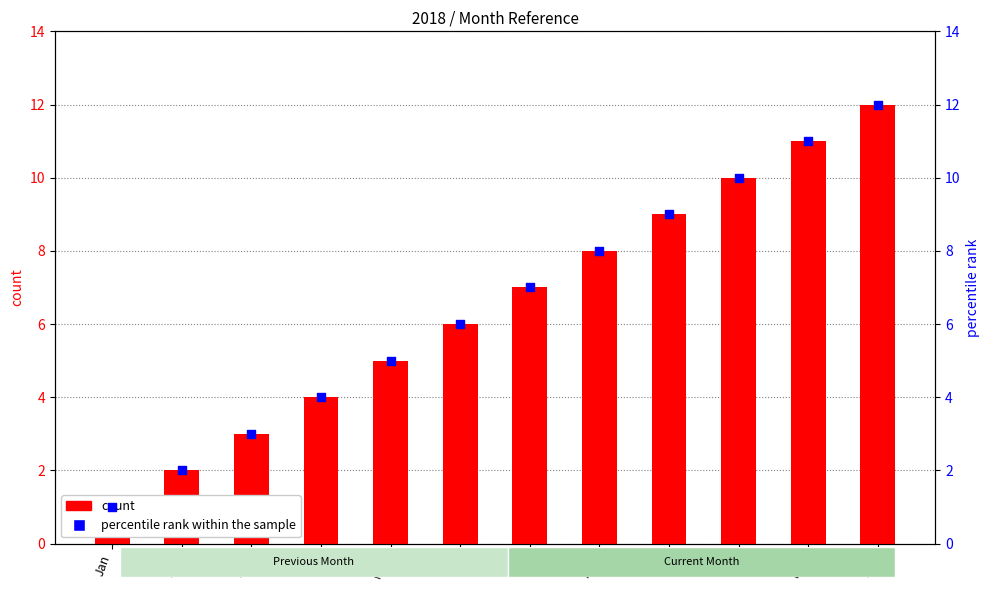

Which series contains the lowest Y value?

count